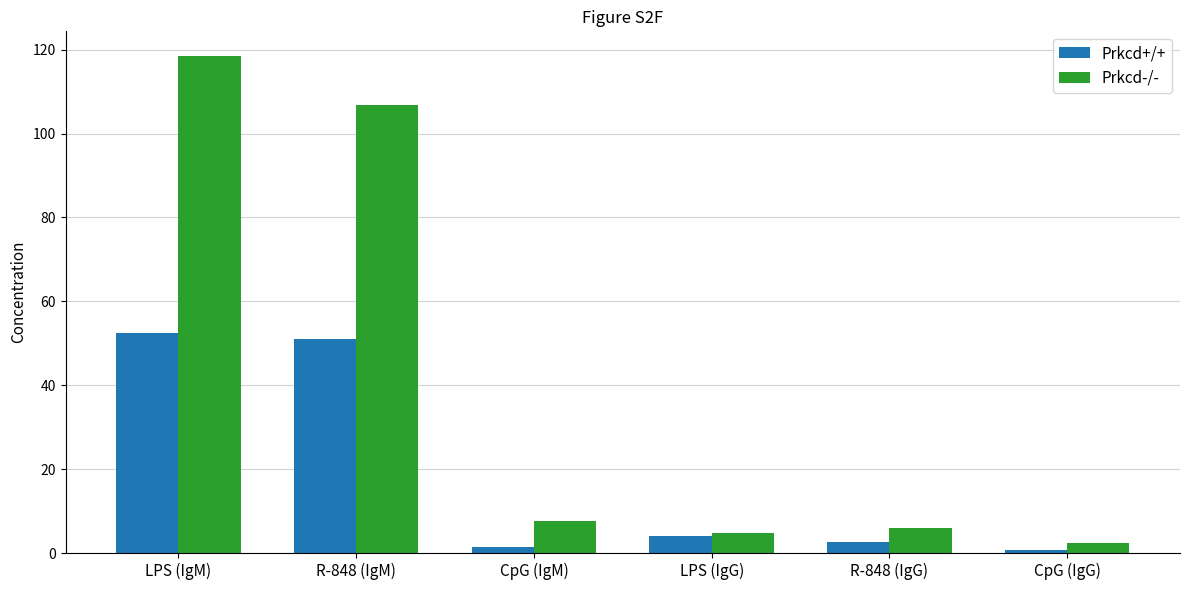

What is the spread (max minus min) of values at R-848 (IgG)?

3.5